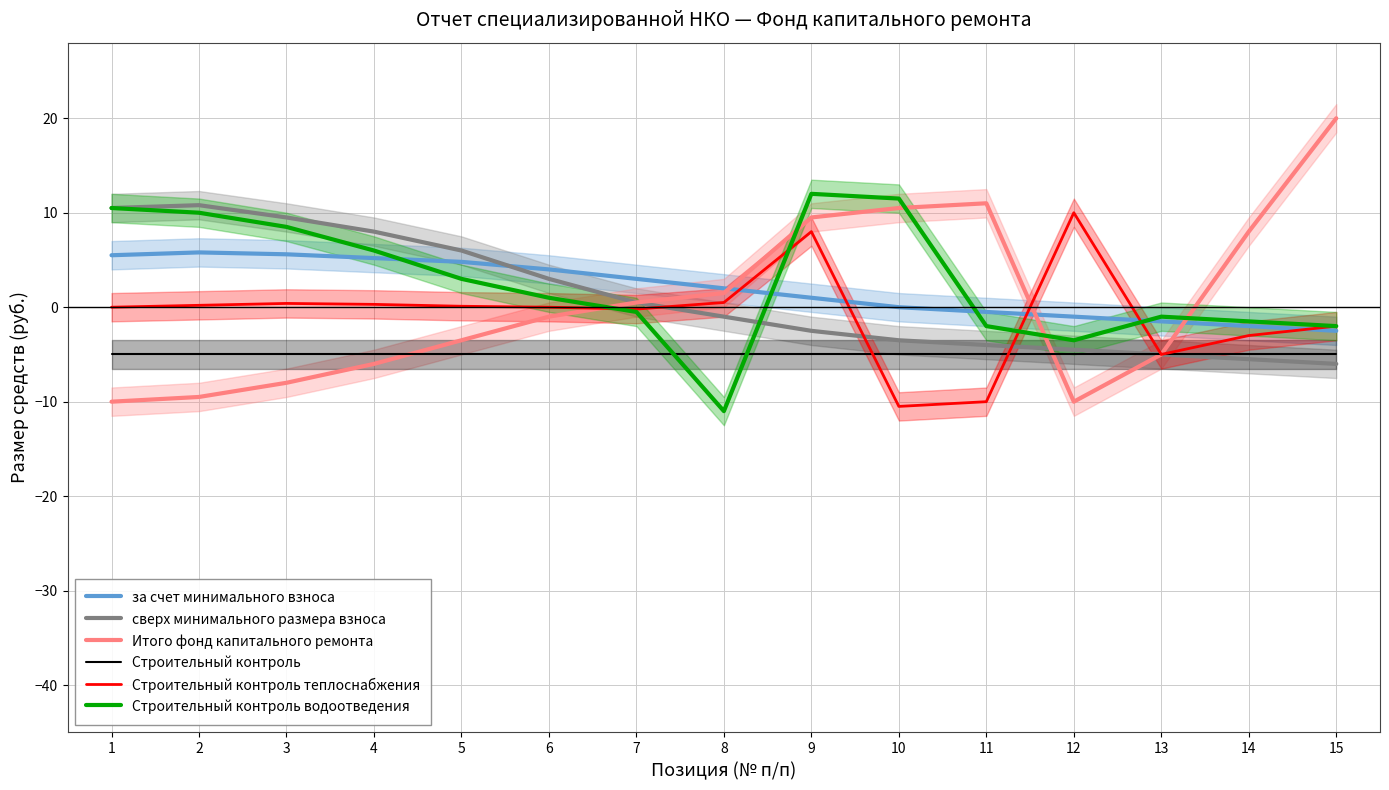

What is the difference between the maximum and minimum values in the Строительный контроль теплоснабжения series?

20.5